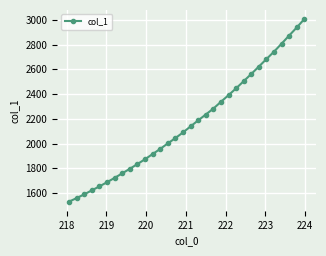

What is the difference between the maximum and minimum values?

1475.0